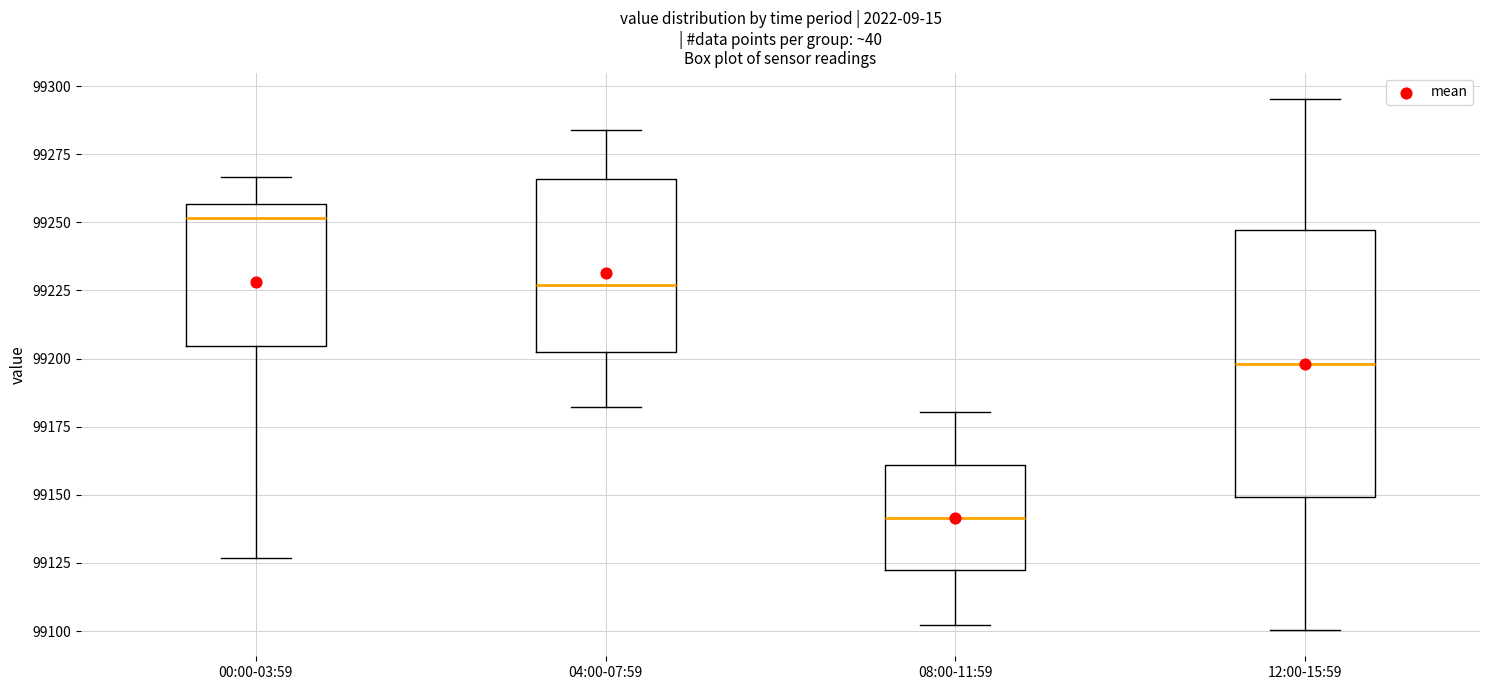

Reading left to right, transcribe this box plot: for each box, give where its median line is, the range the box spans, and where its two whiskers end, as read against the y-axis. The values are not printed on the chart, so give them approximately, as read against the axis.

00:00-03:59: median 99250, box 99205 to 99255, whiskers 99125 to 99265
04:00-07:59: median 99225, box 99200 to 99265, whiskers 99180 to 99285
08:00-11:59: median 99140, box 99120 to 99160, whiskers 99100 to 99180
12:00-15:59: median 99200, box 99150 to 99245, whiskers 99100 to 99295